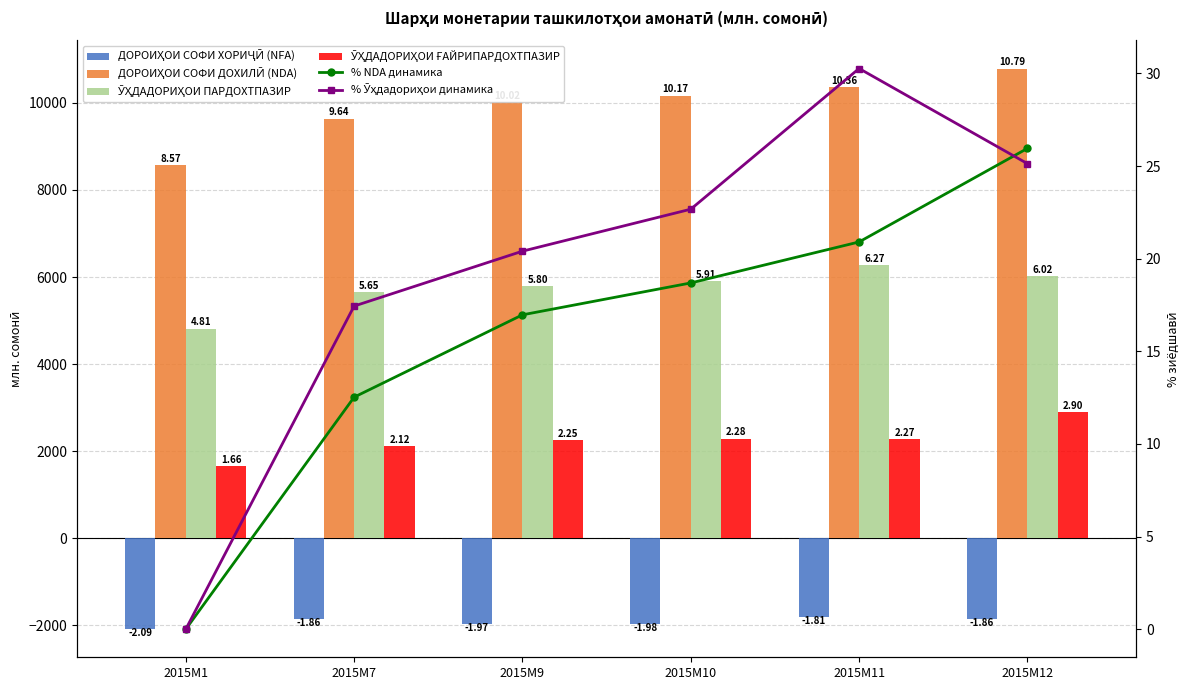

Reading right to left, list all the values displayed in this chart.

ДОРОИҲОИ СОФИ ХОРИҶӢ (NFA): 2015M12=-1862.6	2015M11=-1811.2	2015M10=-1976.0	2015M9=-1967.9	2015M7=-1863.2	2015M1=-2091.4
ДОРОИҲОИ СОФИ ДОХИЛӢ (NDA): 2015M12=10789.5	2015M11=10356.9	2015M10=10167.4	2015M9=10019.9	2015M7=9639.2	2015M1=8566.2
ӮҲДАДОРИҲОИ ПАРДОХТПАЗИР: 2015M12=6024.8	2015M11=6272.1	2015M10=5906.4	2015M9=5797.3	2015M7=5654.6	2015M1=4814.8
ӮҲДАДОРИҲОИ ҒАЙРИПАРДОХТПАЗИР: 2015M12=2902.2	2015M11=2273.7	2015M10=2284.9	2015M9=2254.7	2015M7=2121.4	2015M1=1660.0
% NDA динамика: 2015M12=26.0	2015M11=20.9	2015M10=18.7	2015M9=17.0	2015M7=12.5	2015M1=0.0
% Ӯҳдадориҳои динамика: 2015M12=25.1	2015M11=30.3	2015M10=22.7	2015M9=20.4	2015M7=17.4	2015M1=0.0